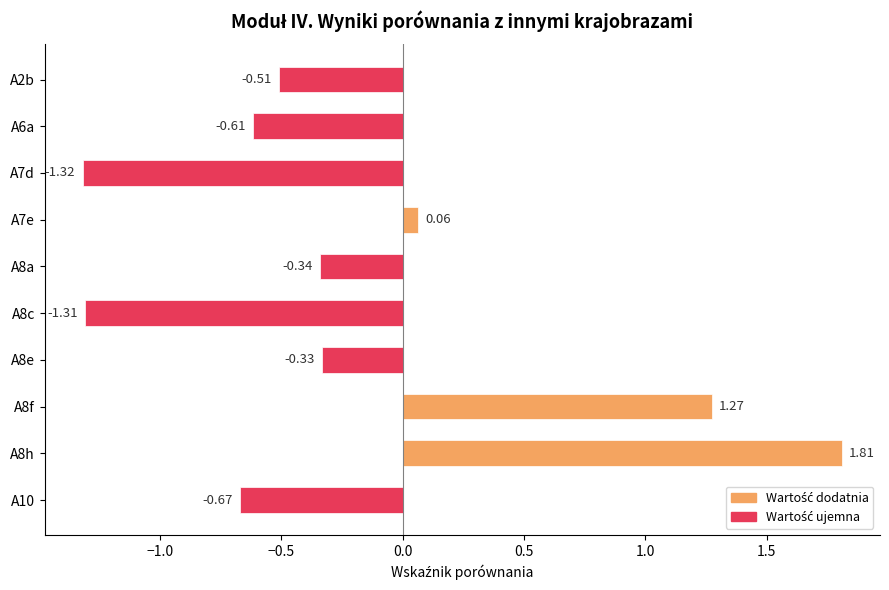

List the labels in order of value, smallest first.

A7d, A8c, A10, A6a, A2b, A8a, A8e, A7e, A8f, A8h